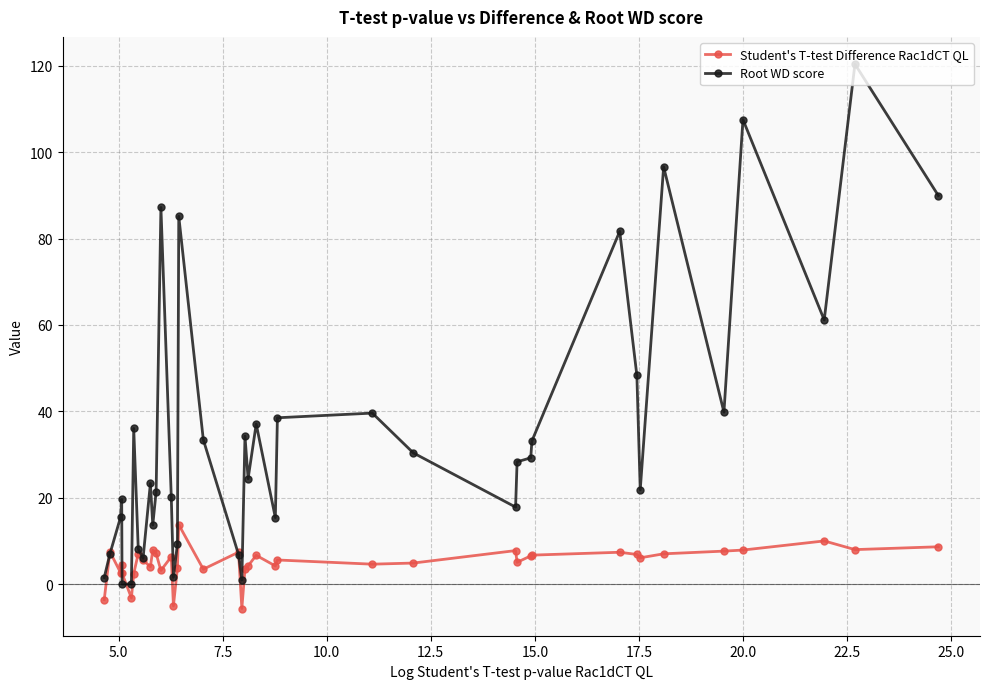

What is the value of the Student's T-test Difference Rac1dCT QL point at the 28th from the left?

7.8